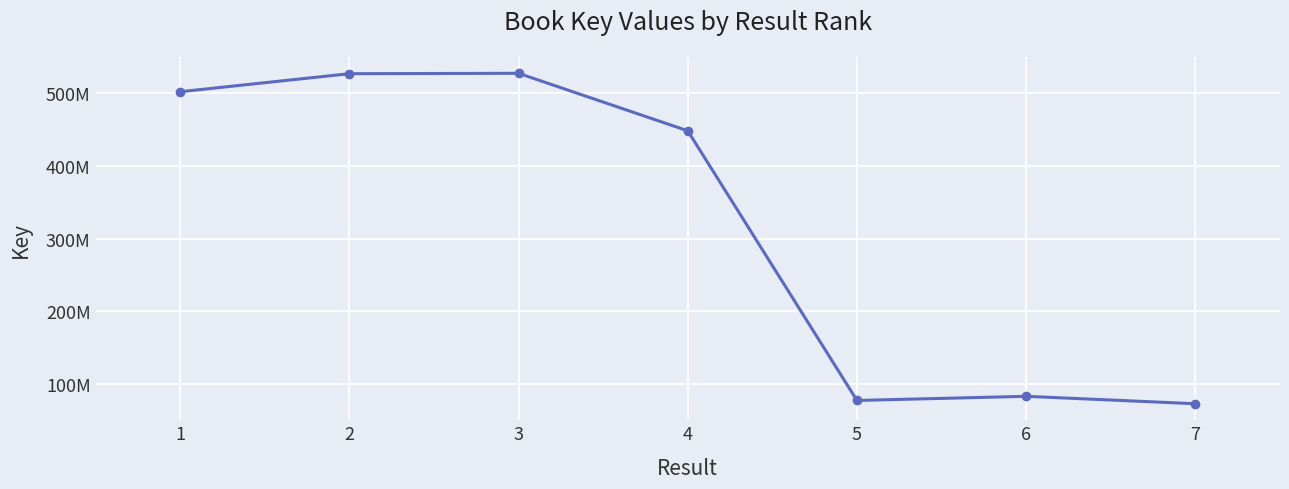

Does the chart have visible grid lines?

Yes